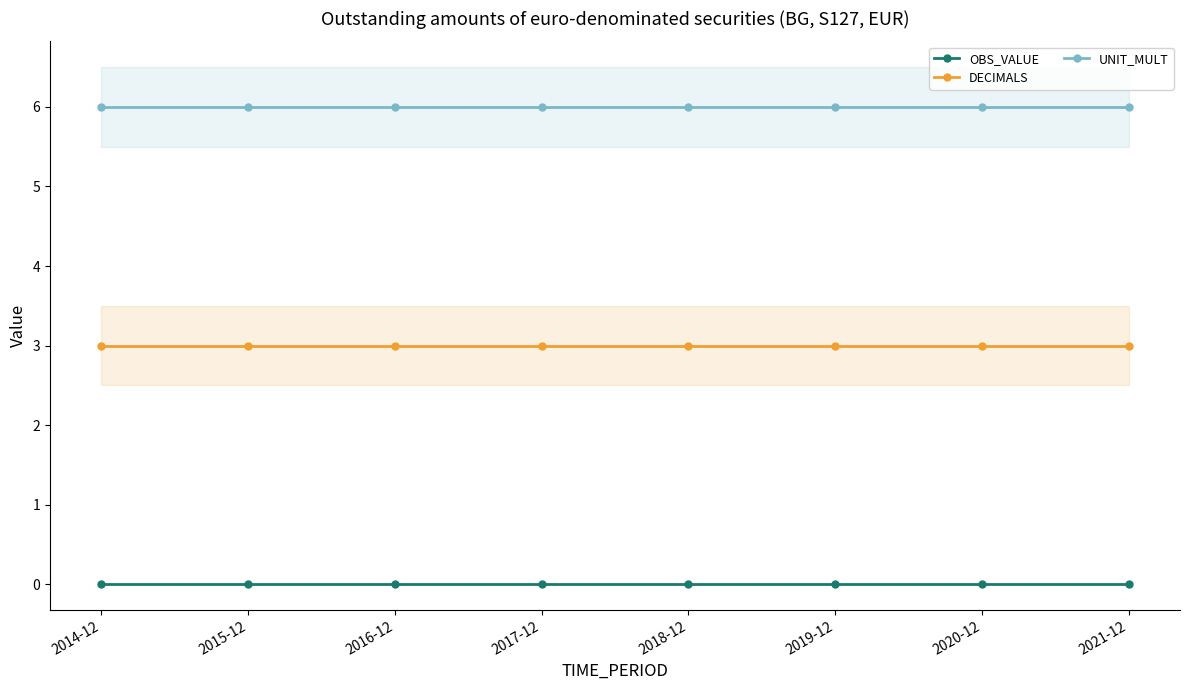

What is the highest value of the UNIT_MULT series?

6